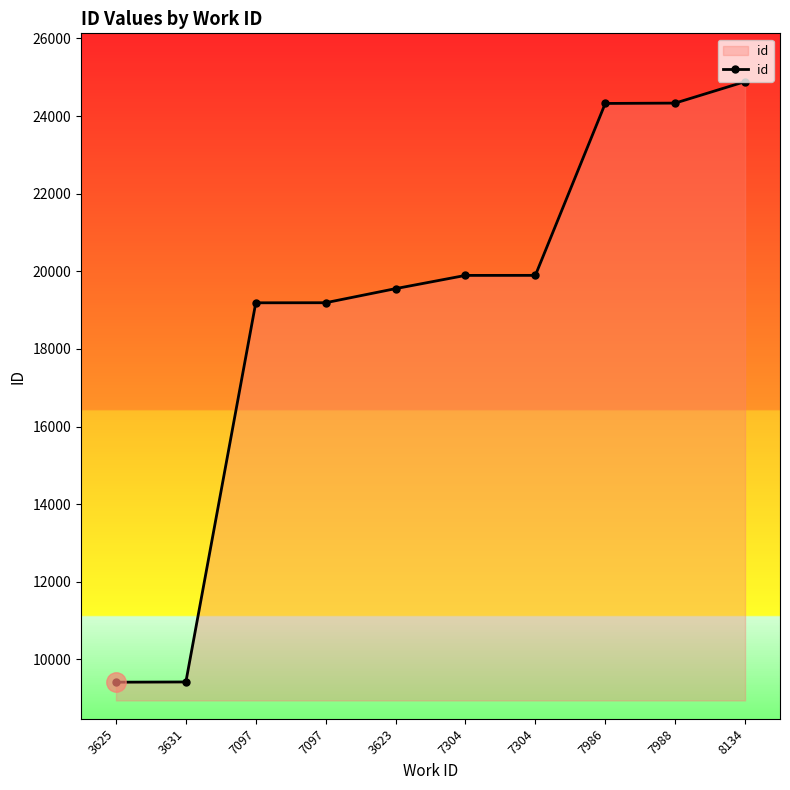

Count the number of categories in the chart.

10